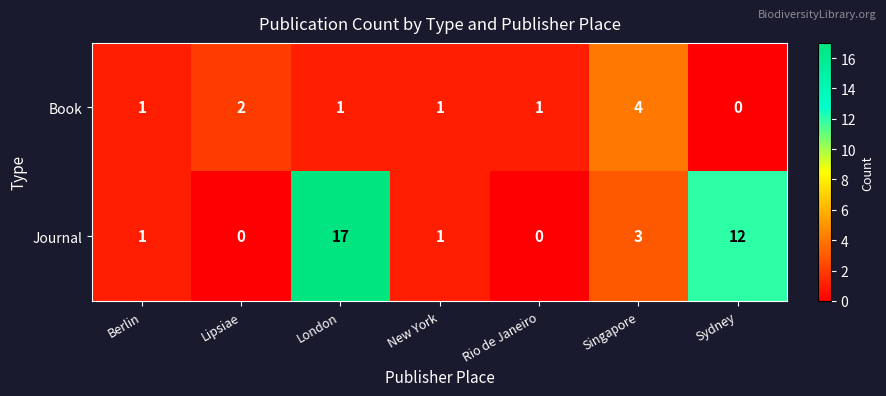

Count the Book values in the range 1 to 2.

5